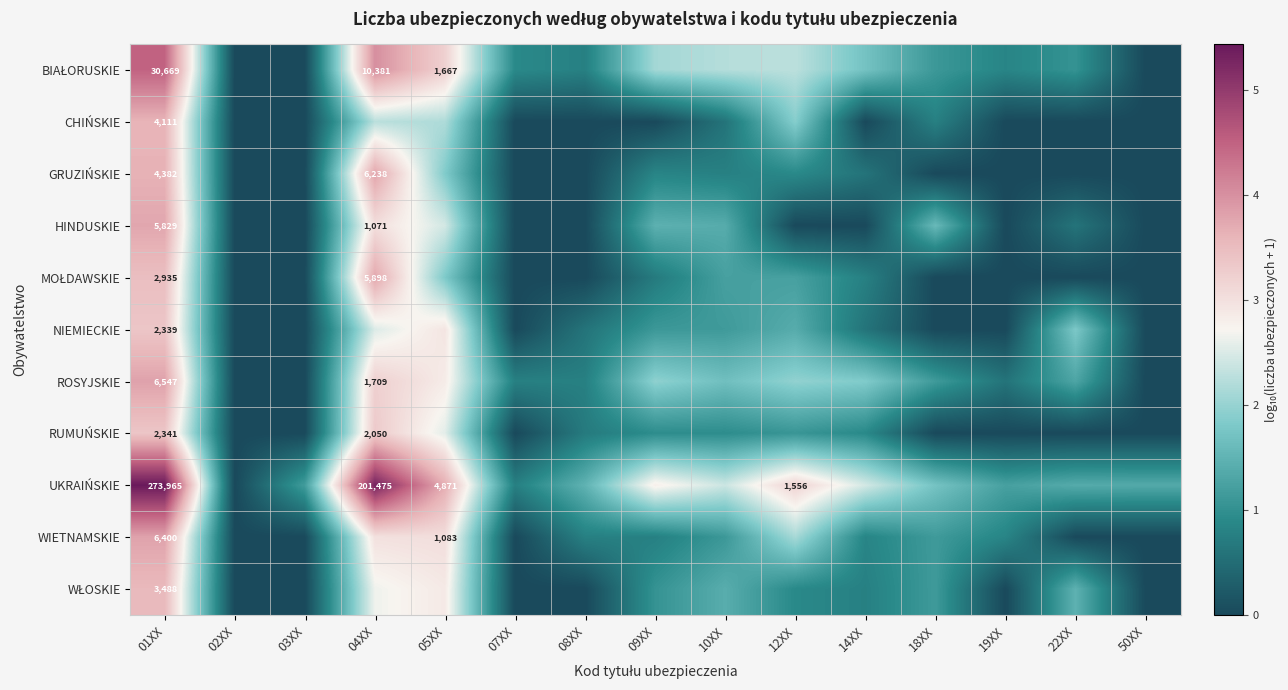

Rank the categories by HINDUSKIE value from lowest to highest.

02XX, 03XX, 07XX, 08XX, 12XX, 14XX, 19XX, 50XX, 22XX, 10XX, 09XX, 18XX, 05XX, 04XX, 01XX